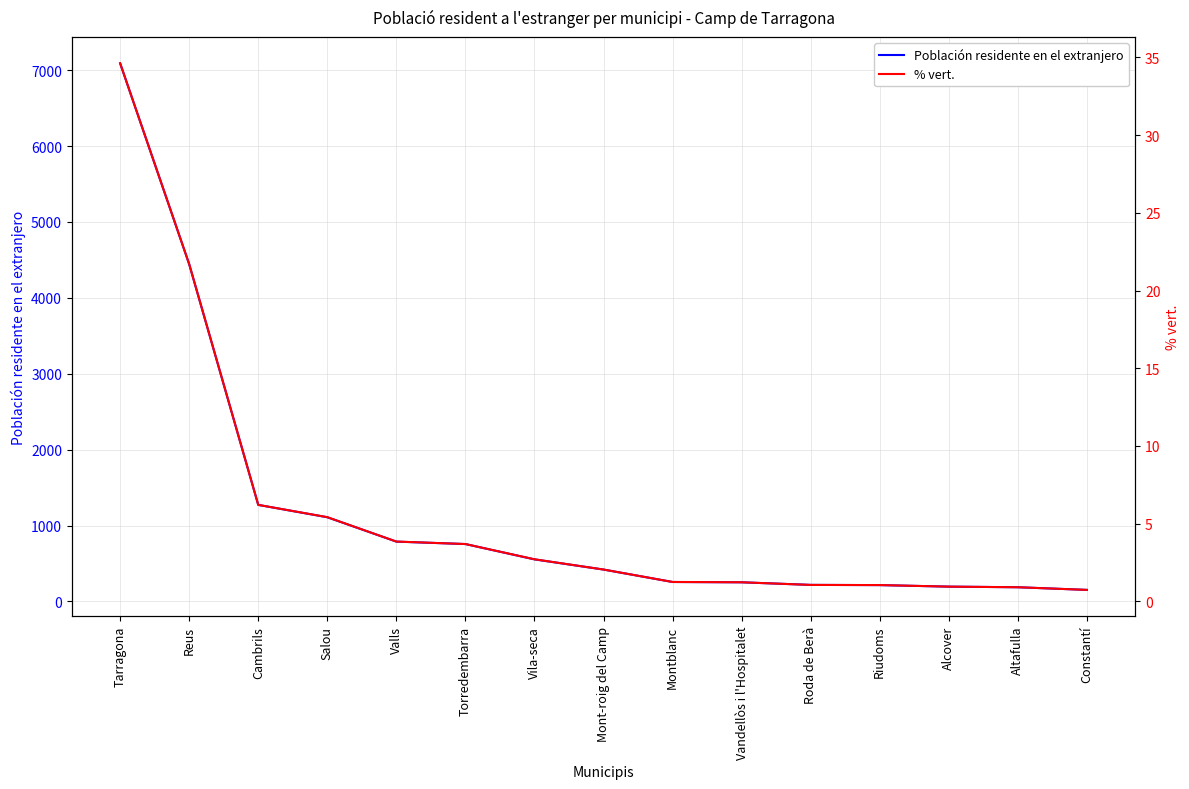

How many distinct data groups are displayed?

2